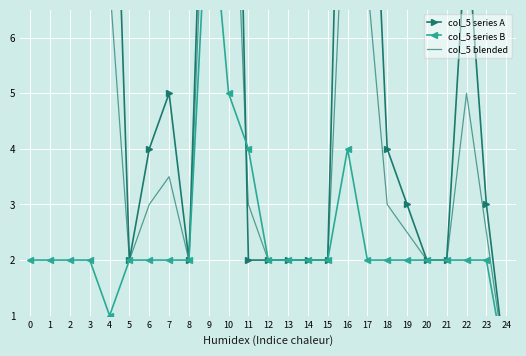

True or false: col_5 blended and col_5 series A intersect in this chart.

True